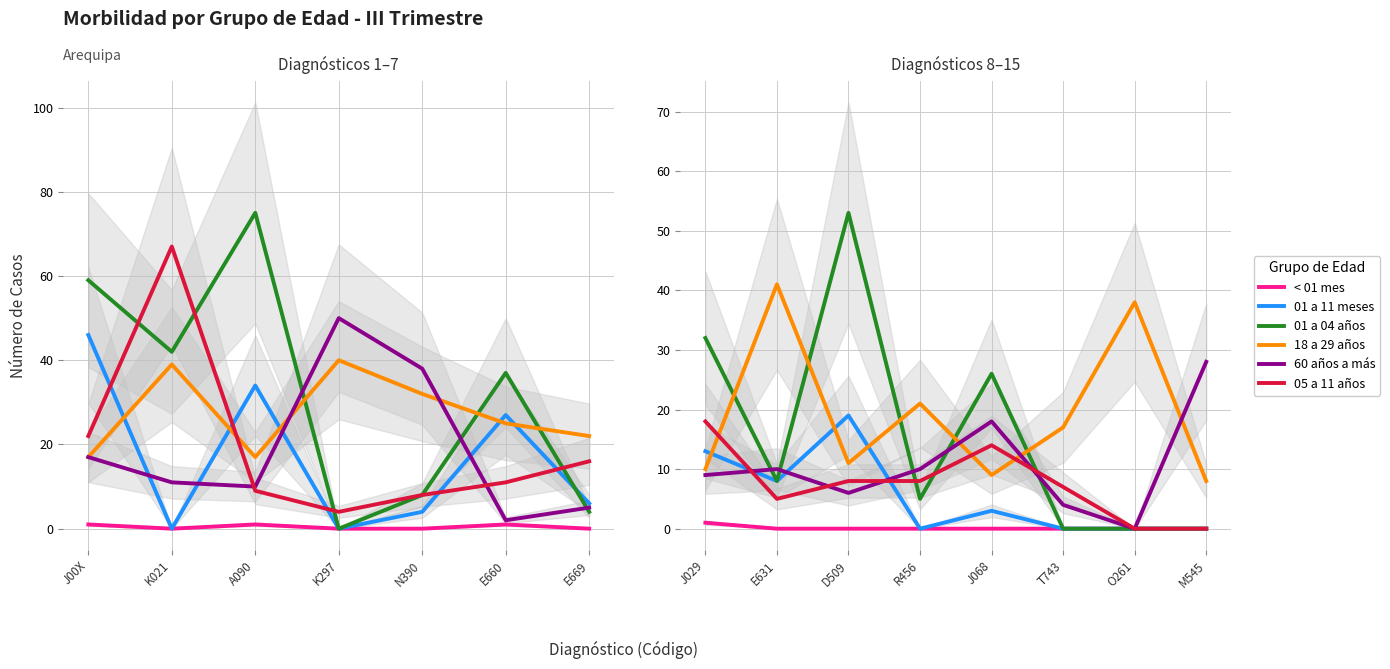

True or false: 18 a 29 años has a value of 8 at M545.

True